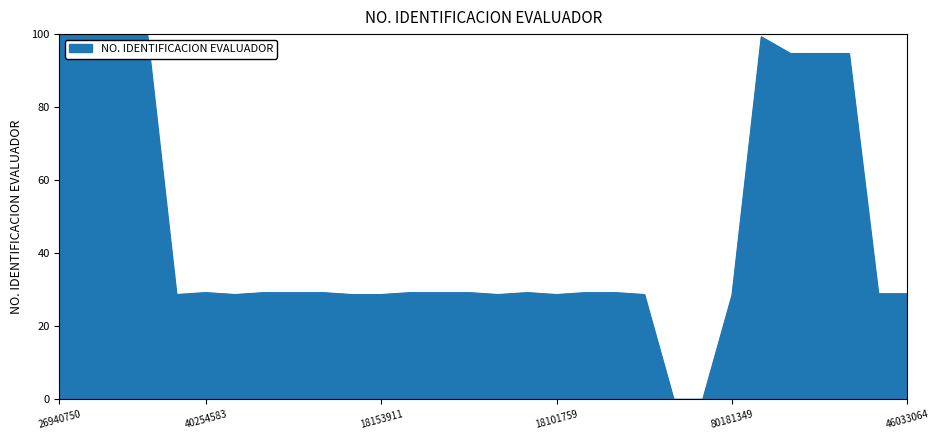

What is the maximum value shown in the chart?

100.0